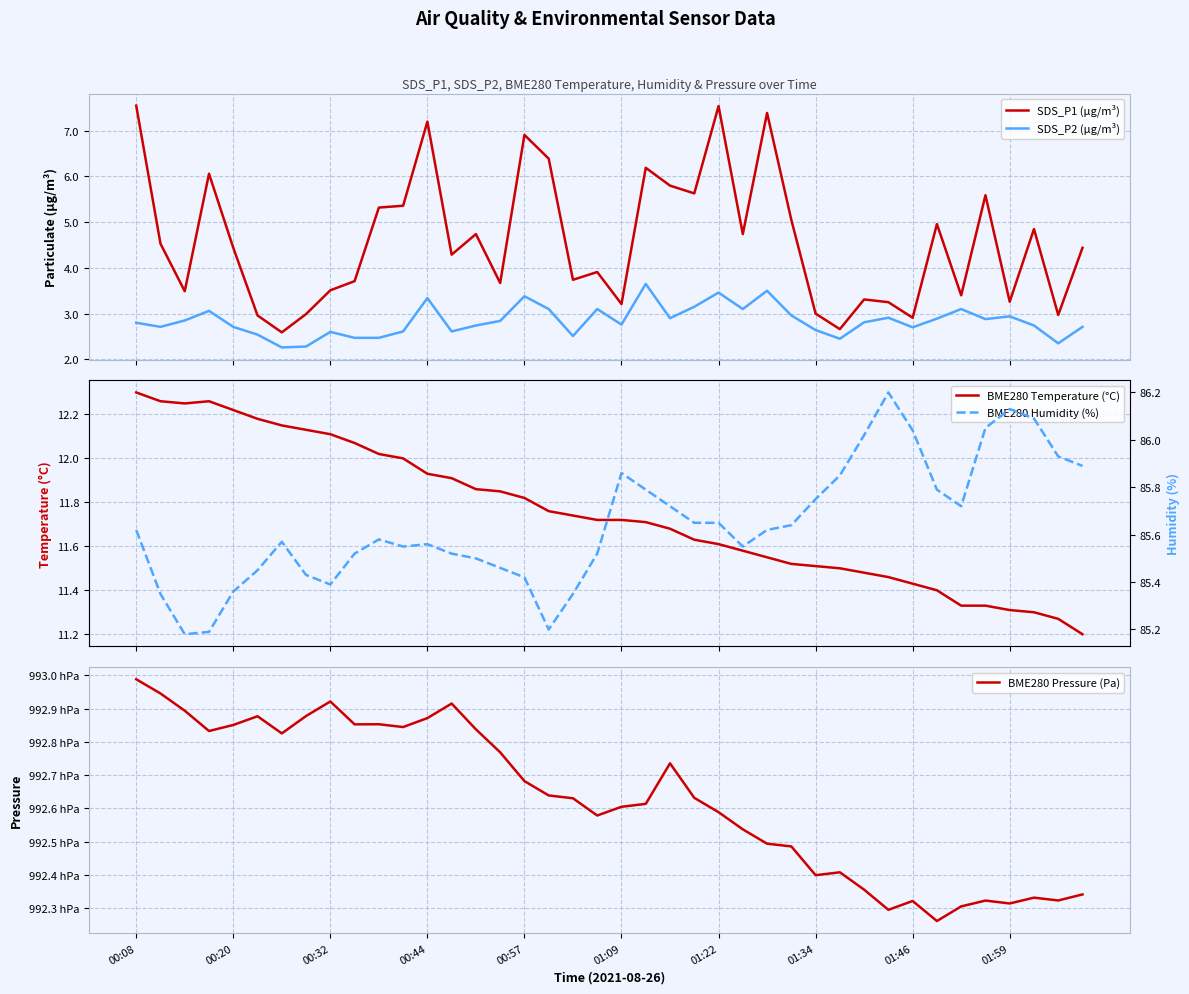

Is this an area chart (filled region under the line)?

No